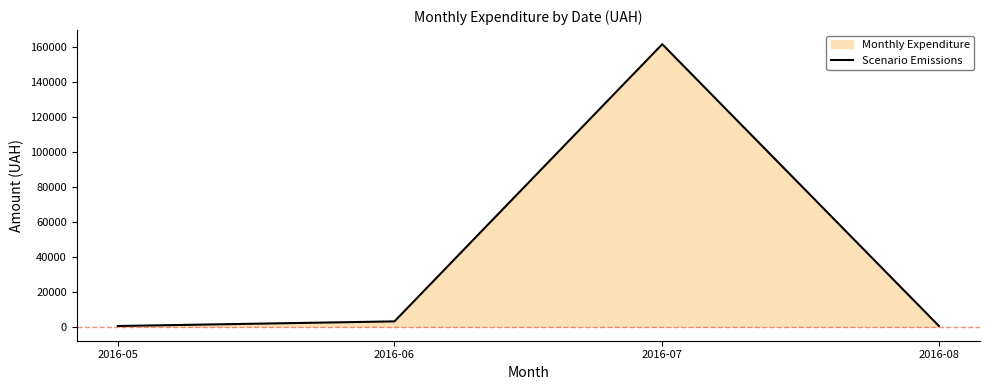

How many data points are less than 2985?

2